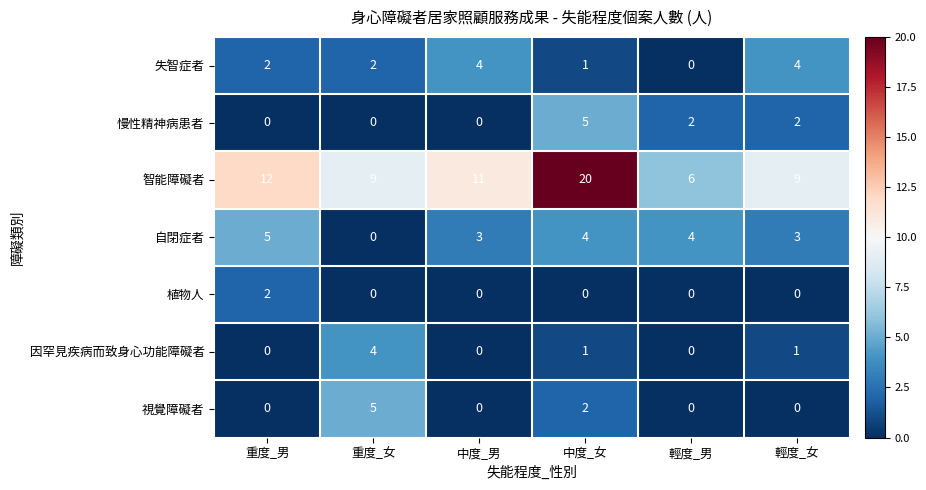

Where is 視覺障礙者 nearest to the value 2?

中度_女